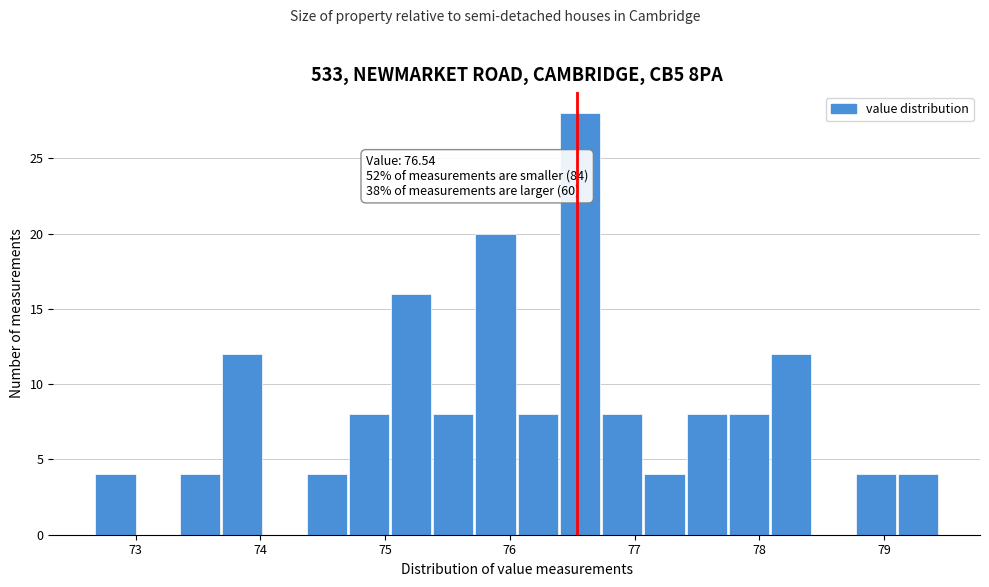

Read against the x-axis, roughly where is the centre of the tallest bar?

76.6